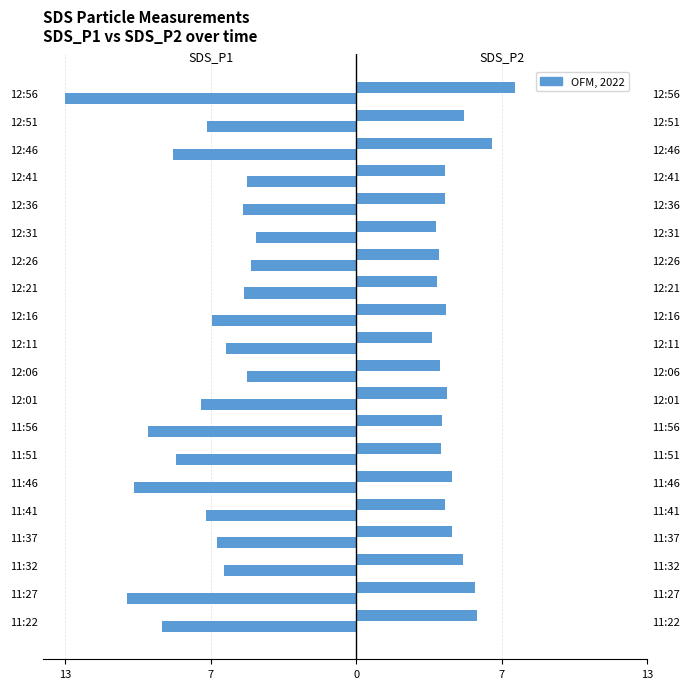

How many bars are there in total?

40